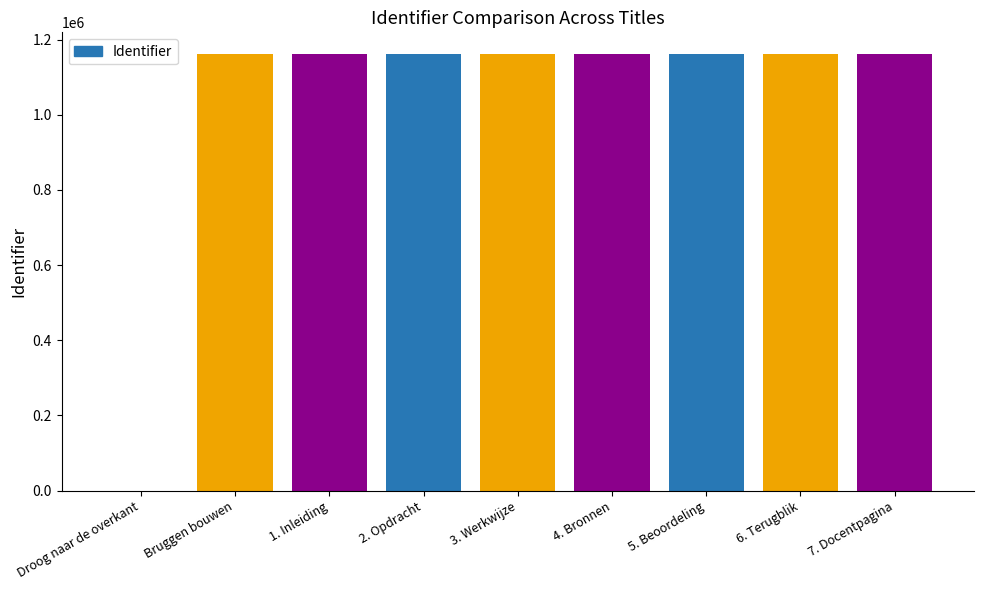

Are the bars horizontal?

No